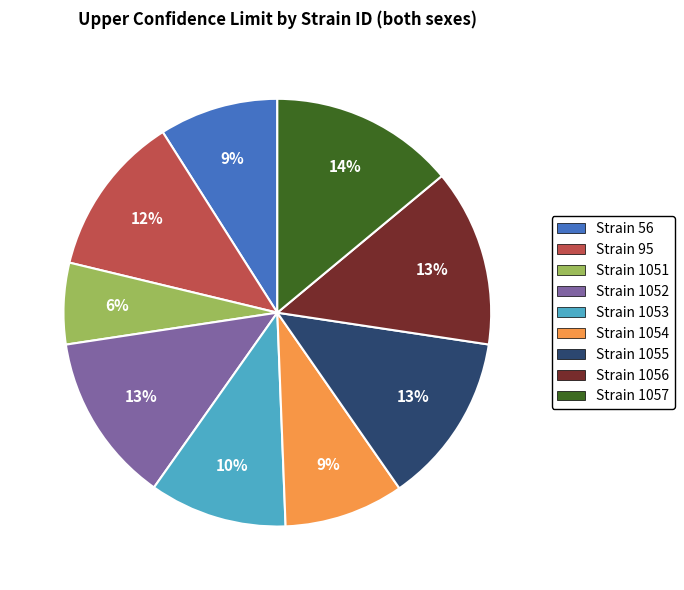

Between Strain 95 and Strain 1054, which is larger?

Strain 95